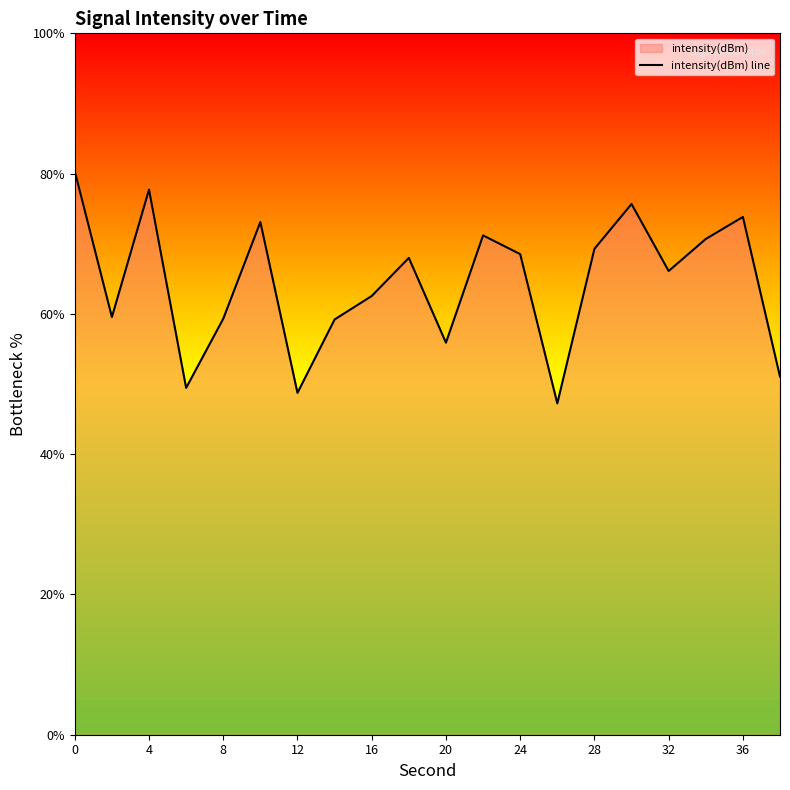

Is it true that the value at 18 is 41.2?

False